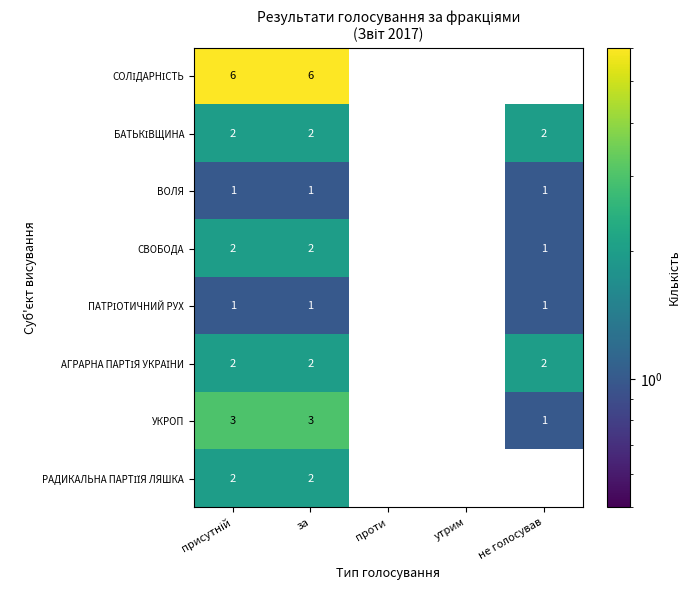

True or false: УКРОП has a value of 1 at не голосував.

True